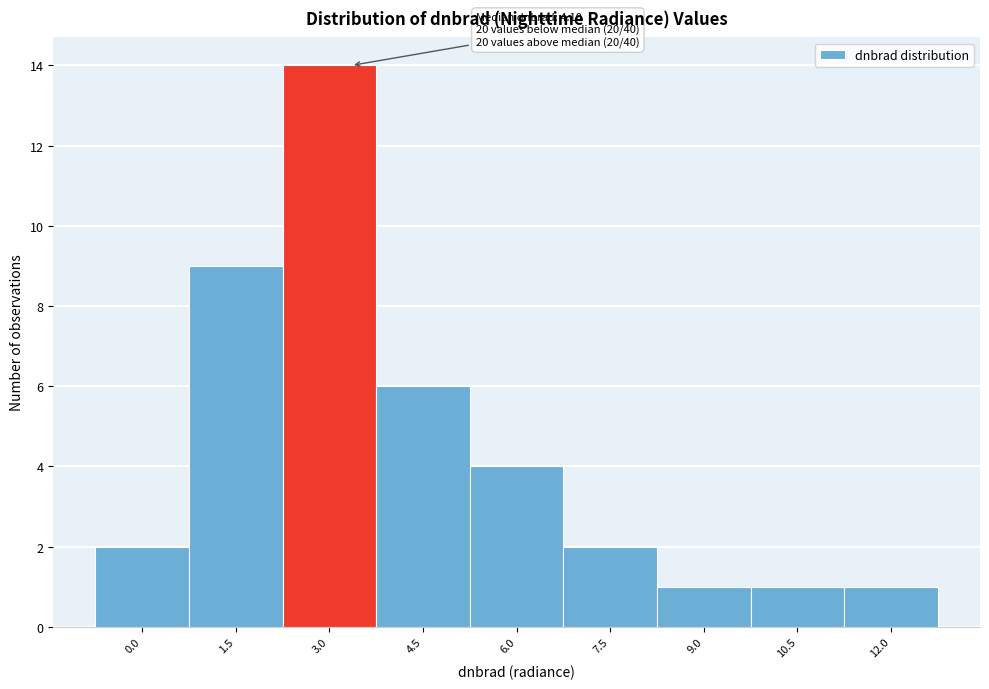

Reading left to right, transcribe all the data shown in this chart.

0.0=2	1.5=9	3.0=14	4.5=6	6.0=4	7.5=2	9.0=1	10.5=1	12.0=1